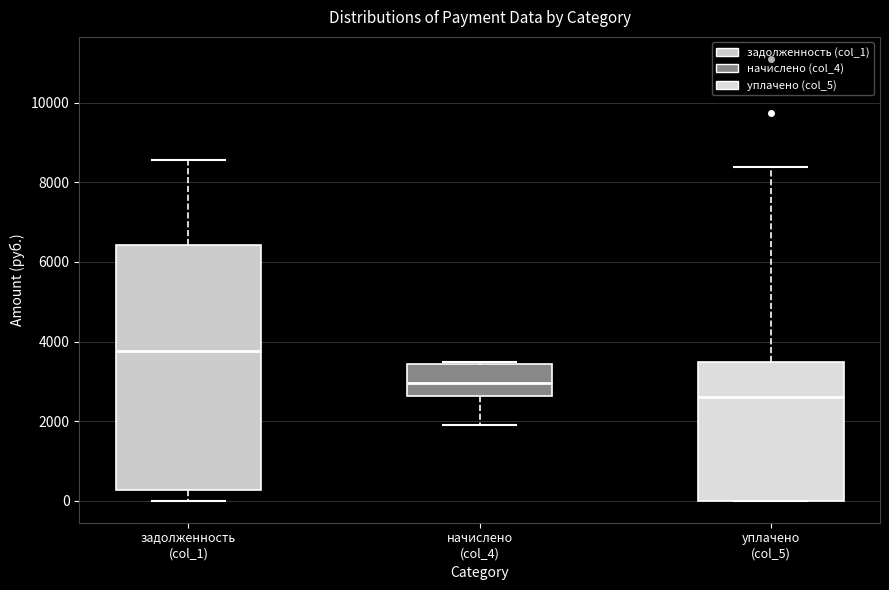

Comparing the boxes themselves (not the whiskers), which one is the tallest?

задолженность (col_1)